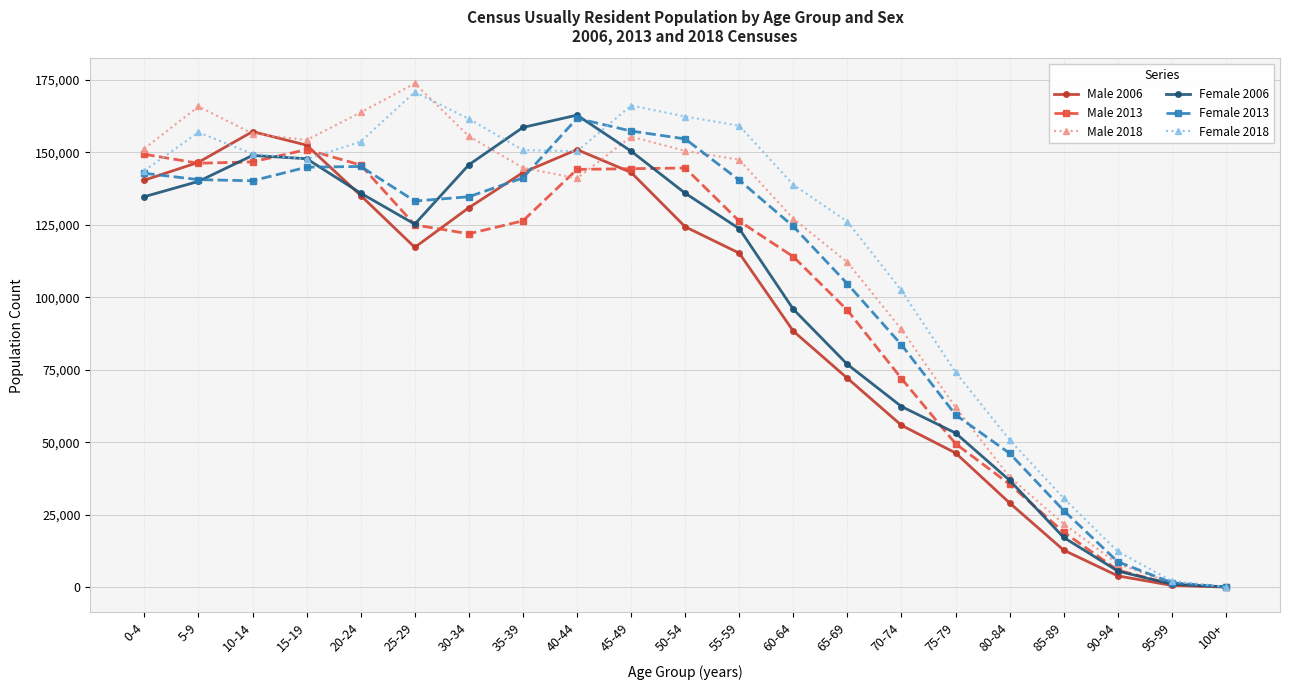

Read the Male 2018 value at 0-4, to the nearest 10.

151270